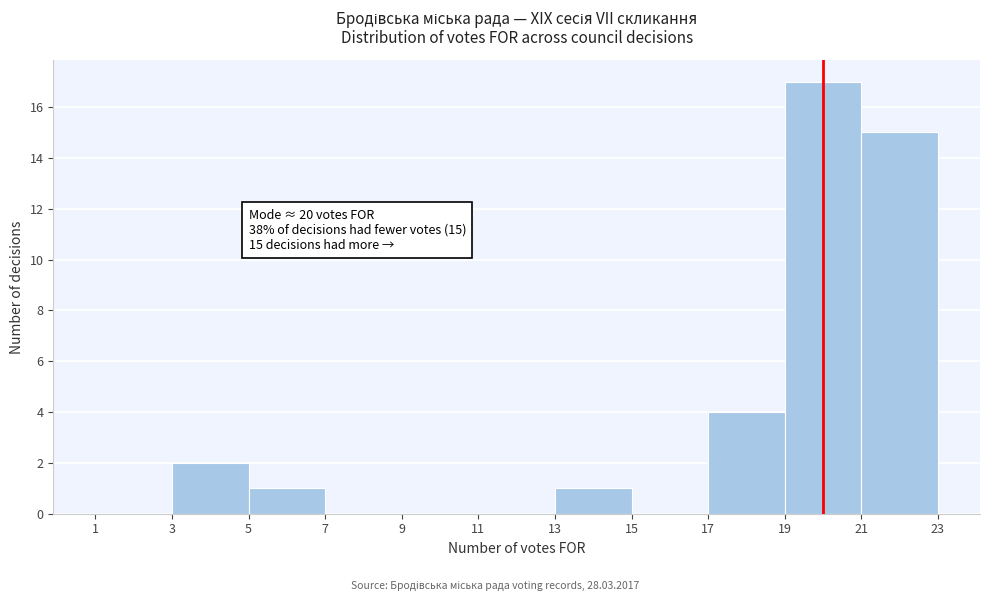

Which range on the x-axis has the tallest bar?

19 to 21